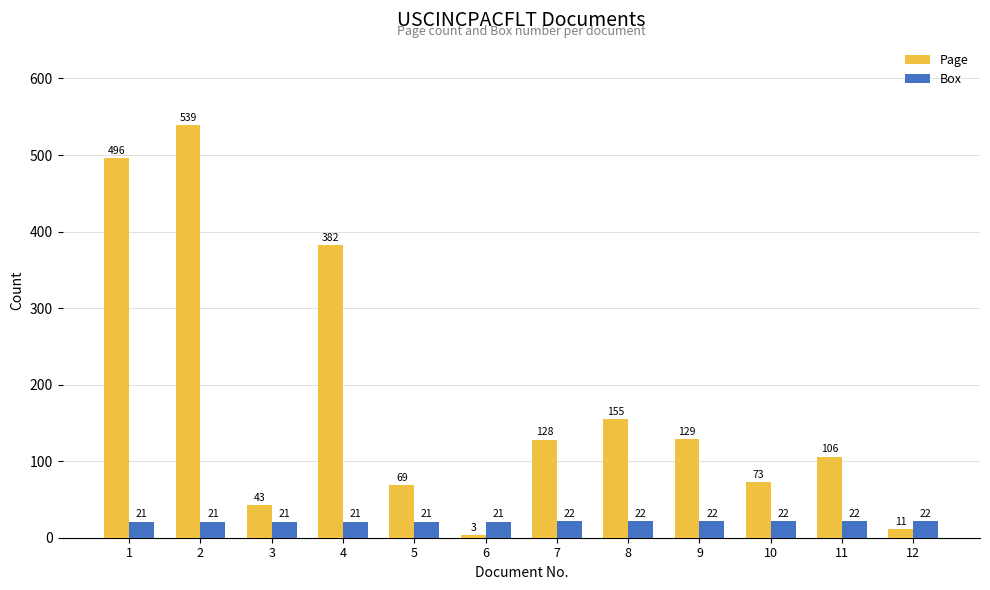

Which series has the largest total across all categories?

Page